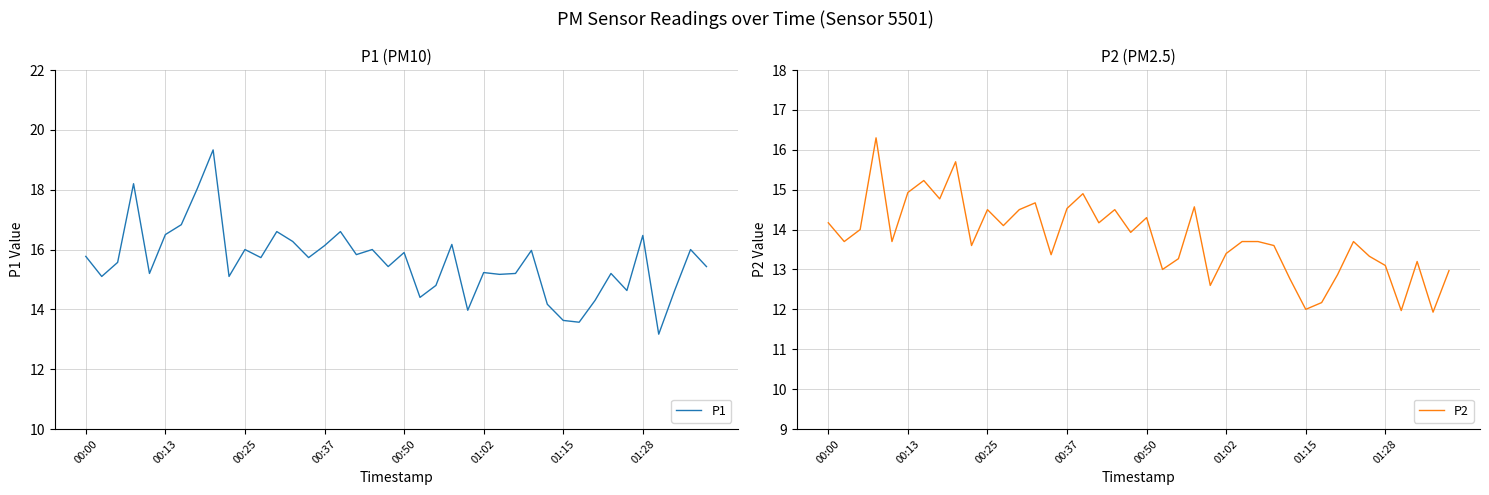

What is the maximum value for P1?

19.3